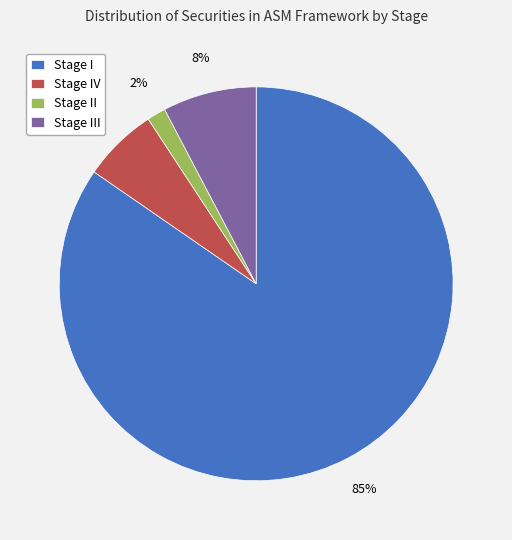

The Stage I slice represents 85% of the pie. True or false?

True